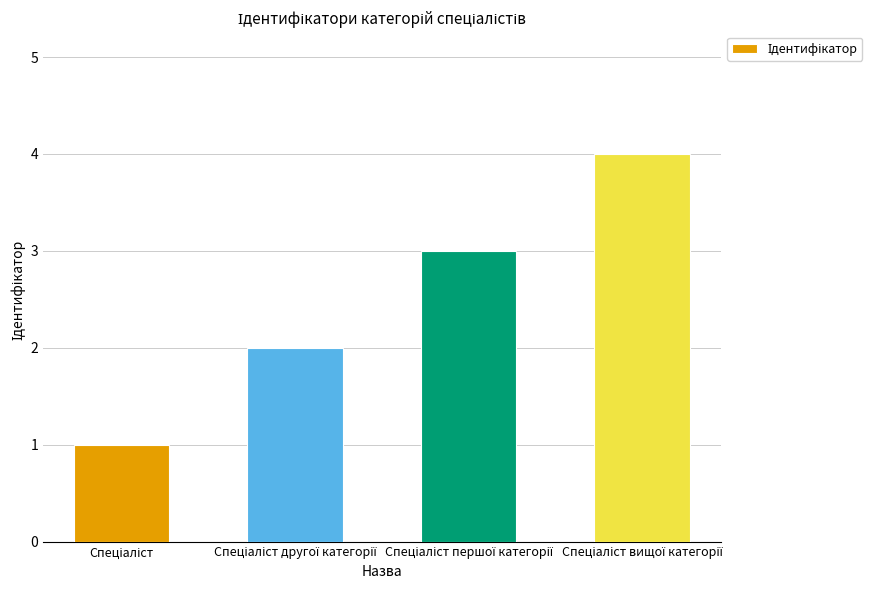

What is the greatest value displayed?

4